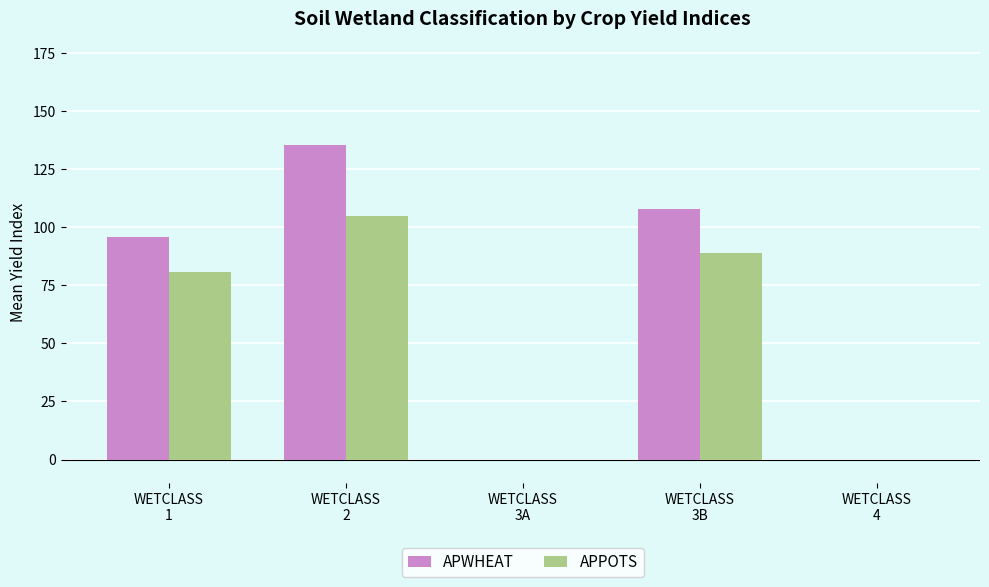

What is the approximate value of APPOTS at WETCLASS
1?

80.7